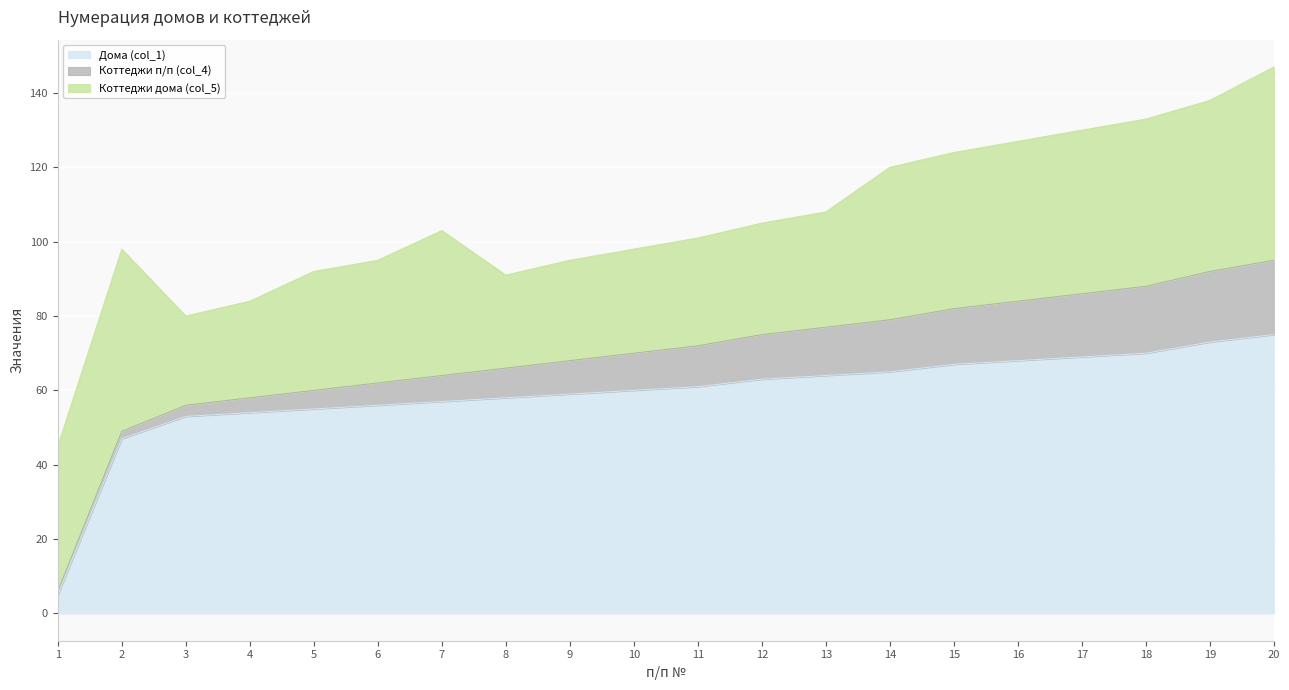

What is the total value across all series at 9?

95